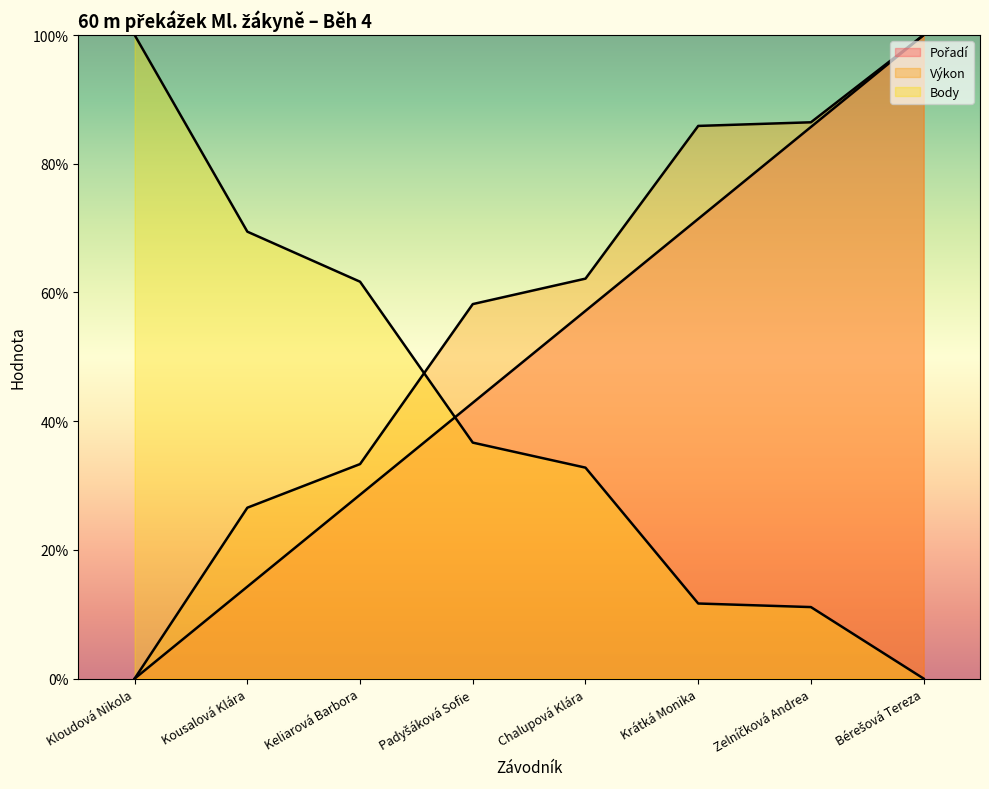

How many positive values does the Výkon series have?

7